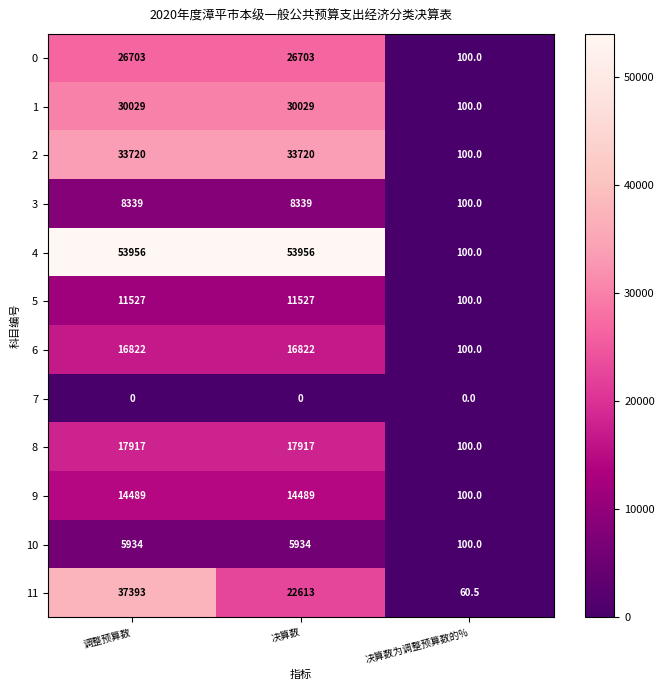

Rank the series by their maximum value, from highest to lowest.

4, 11, 2, 1, 0, 8, 6, 9, 5, 3, 10, 7